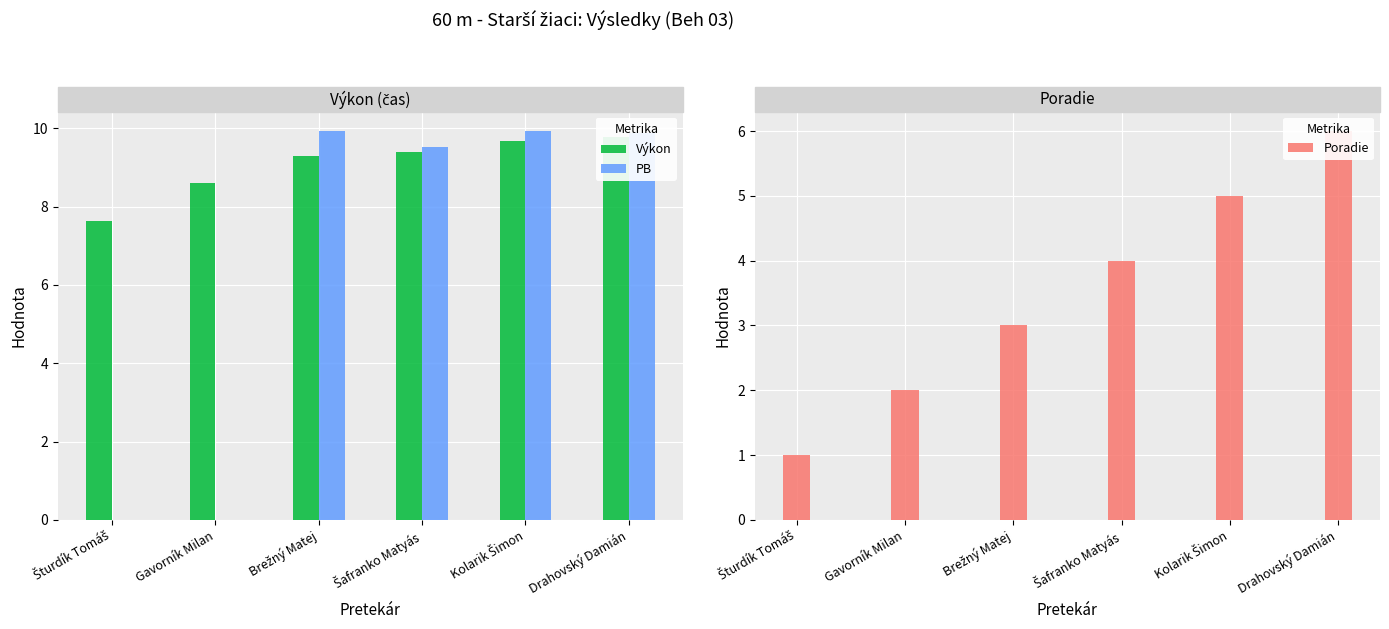

At how many categories does at least one series exceed 3?

6